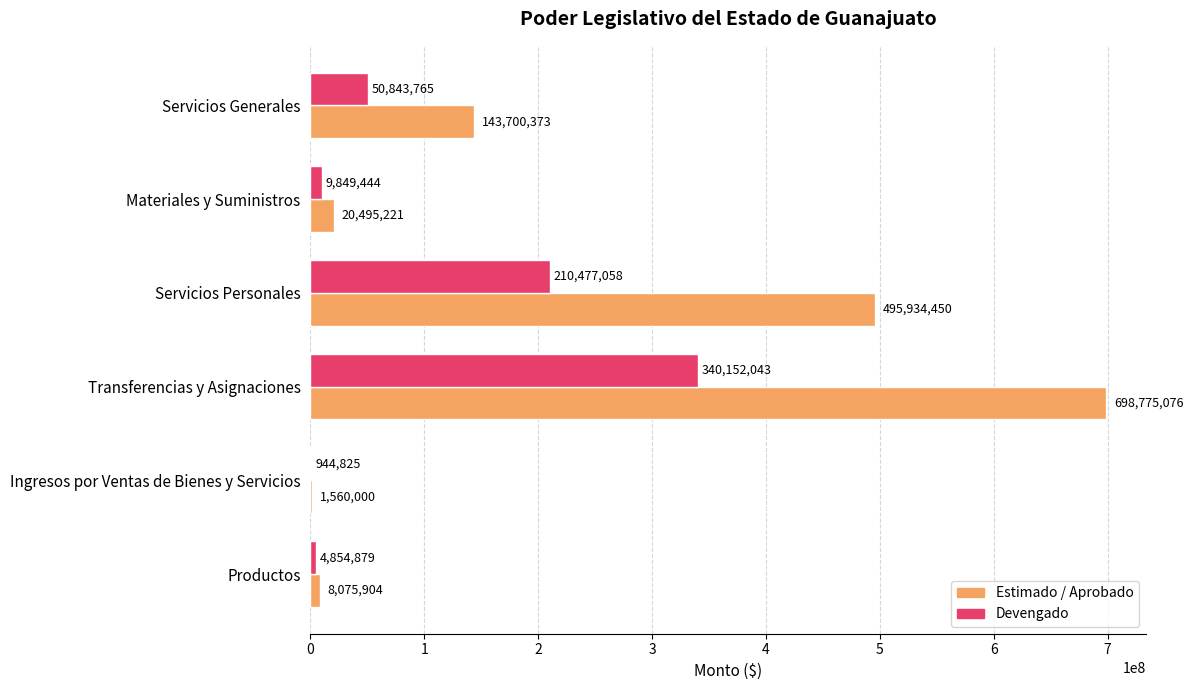

Between Servicios Personales and Servicios Generales, which series saw the biggest shift?

Estimado / Aprobado